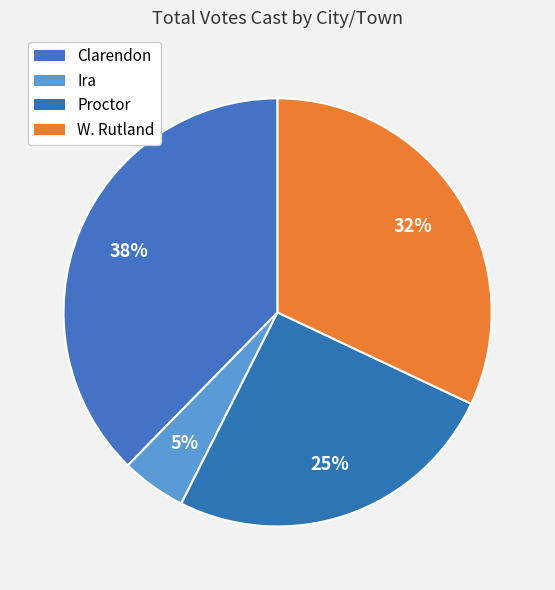

Does Clarendon account for over 50% of the chart?

No